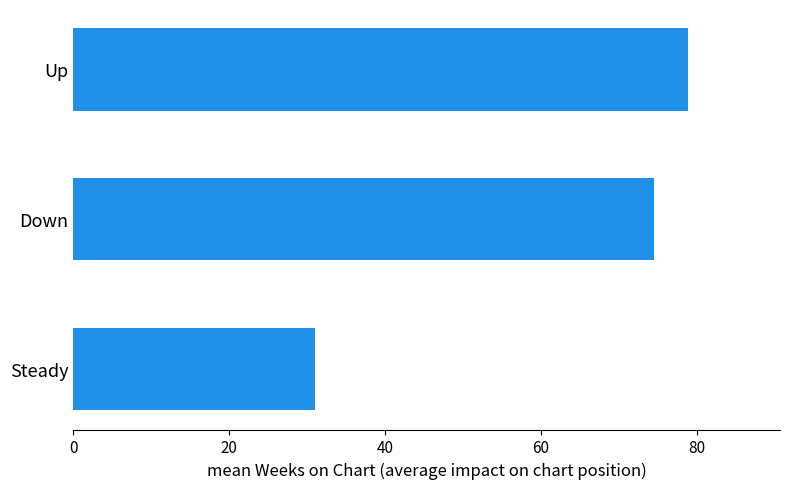

What is the ratio of the value at Steady to the value at Up?

0.4